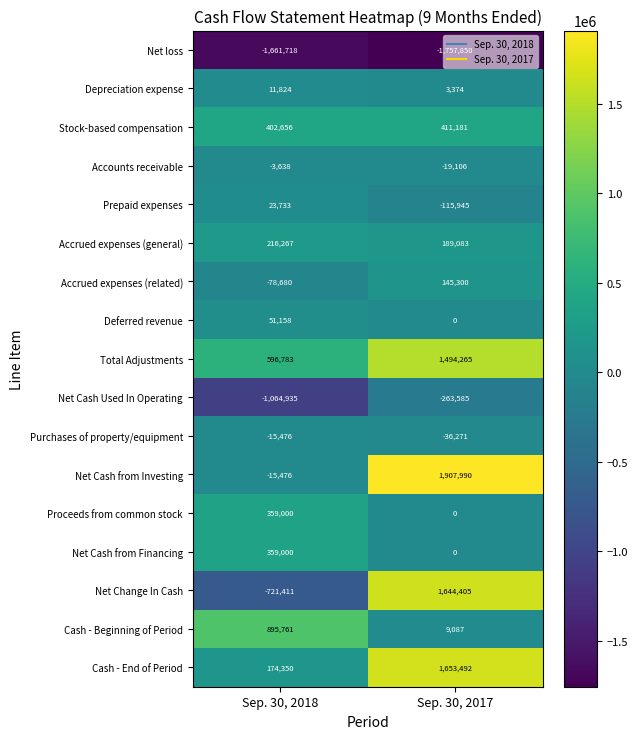

True or false: Net loss has a value of -2772605 at Sep. 30, 2017.

False